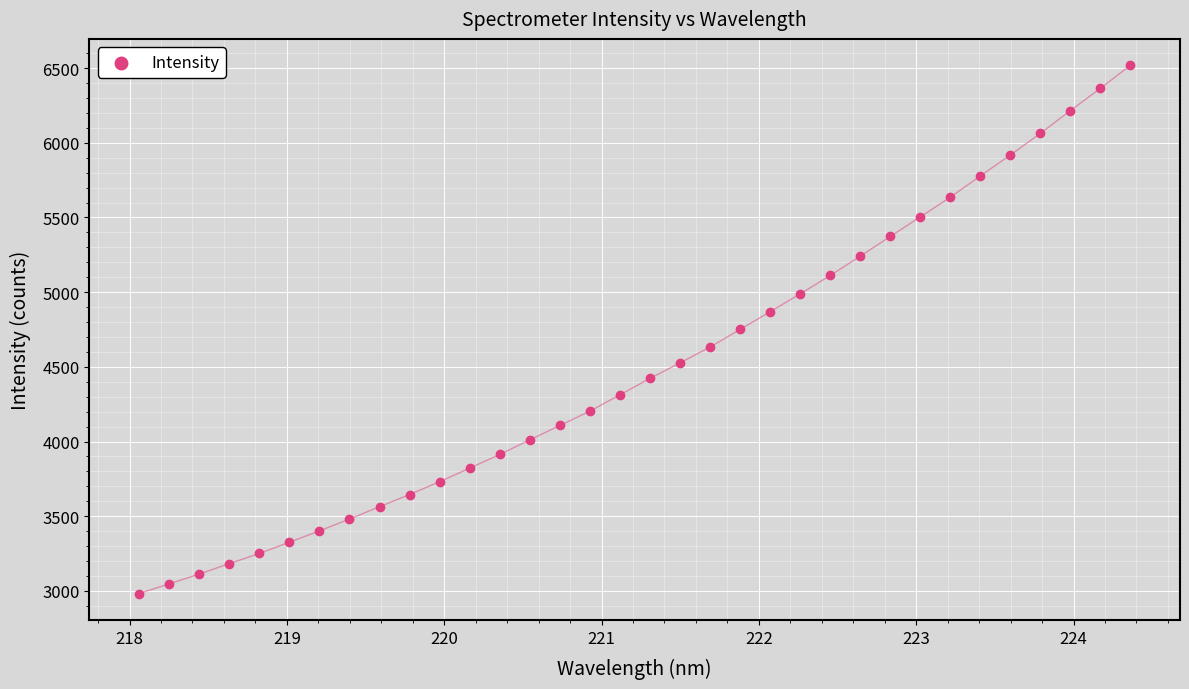

What is the range of X values (max minus min)?

6.3